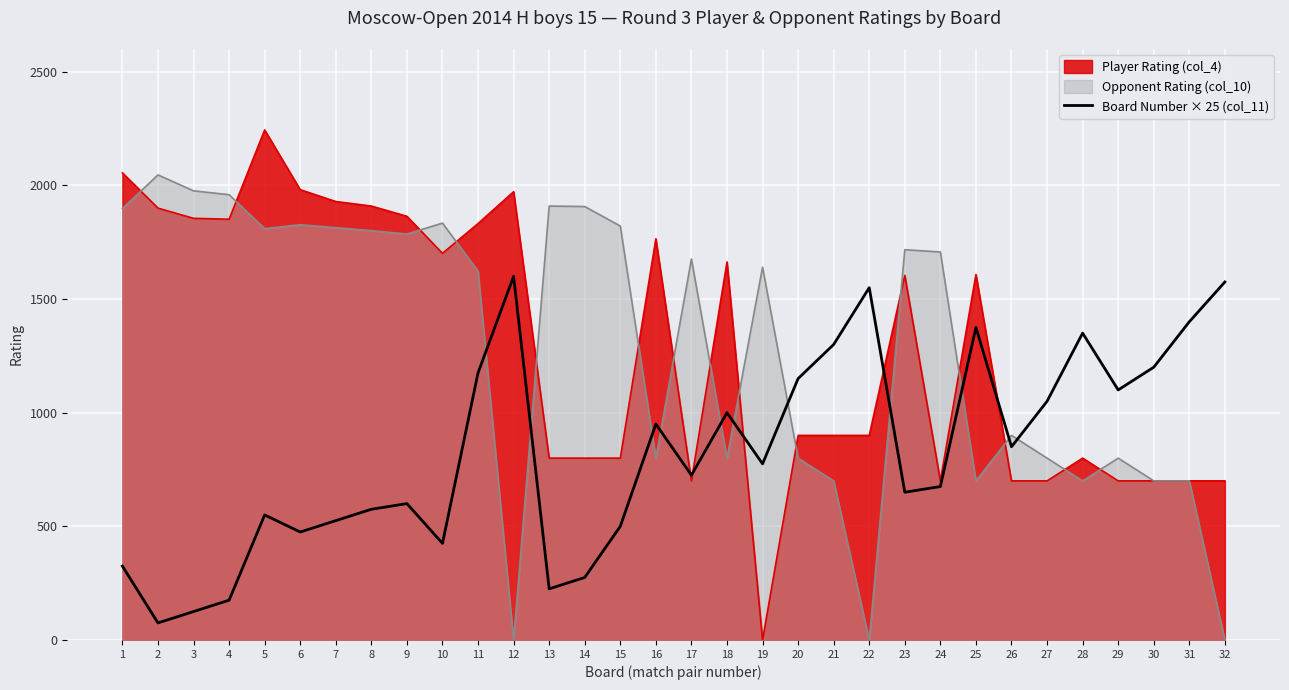

At which label is the value closest to 837?

26